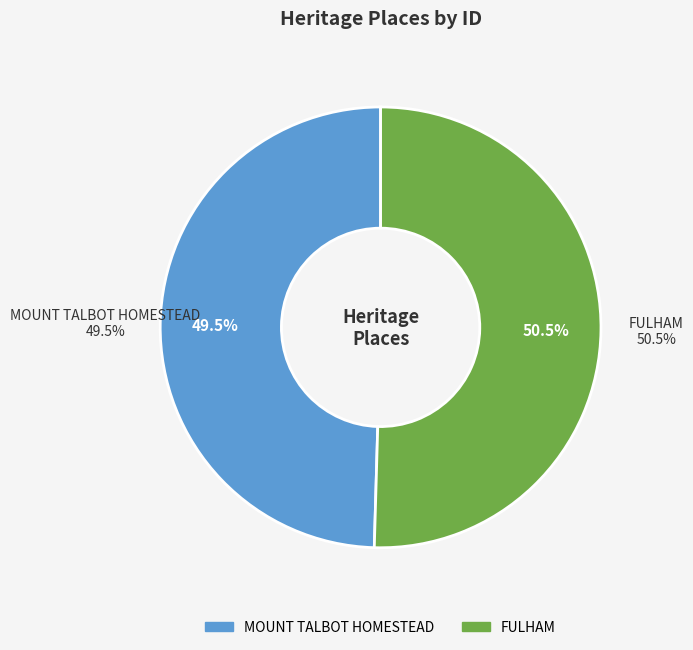

Does MOUNT TALBOT HOMESTEAD represent more than half of the total?

No